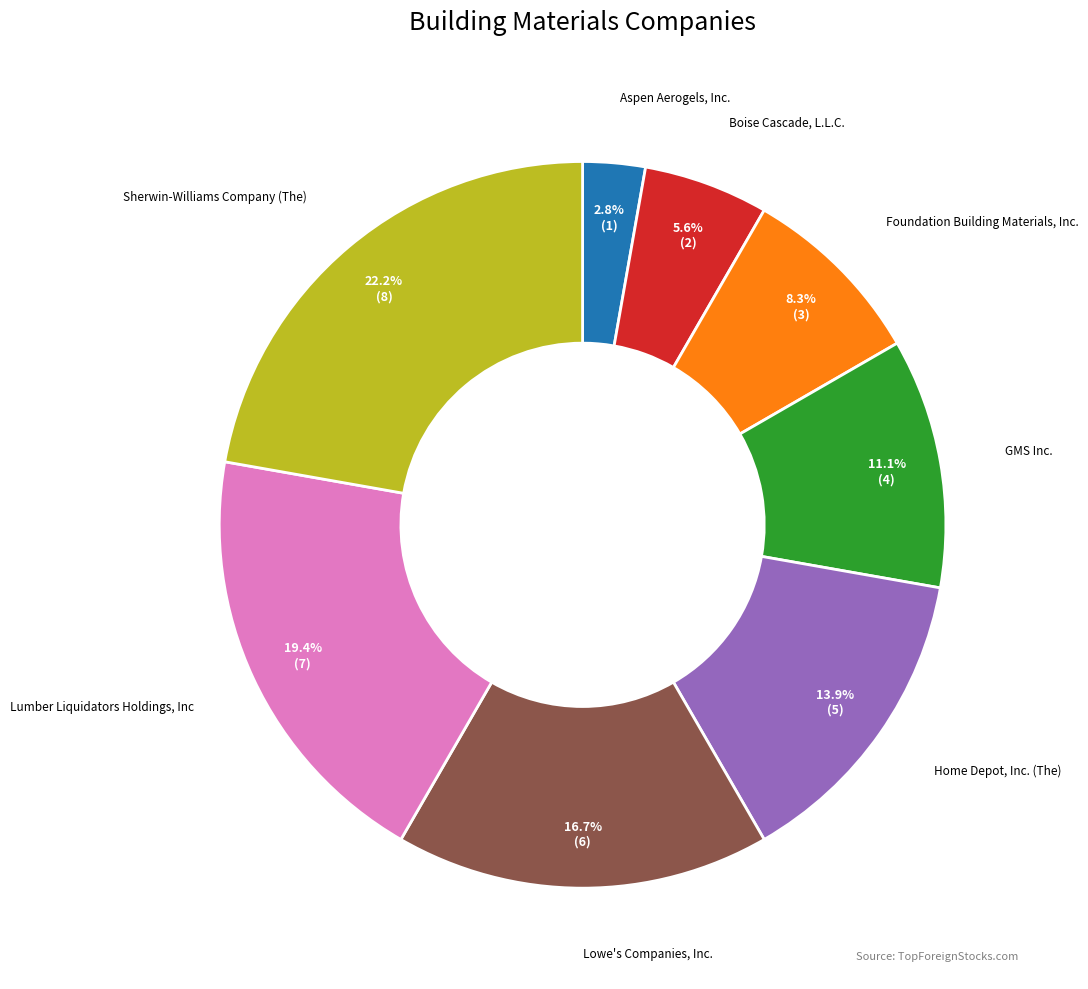

Is there a majority slice in this chart?

No